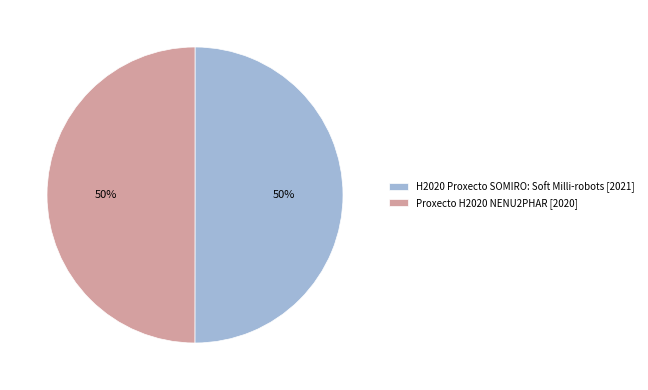

Combined, do Proxecto H2020 NENU2PHAR [2020] and H2020 Proxecto SOMIRO: Soft Milli-robots [2021] account for over 50%?

Yes